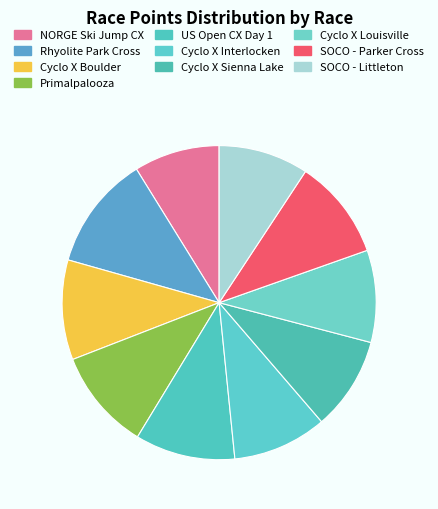

Count the number of slices in the pie.

10